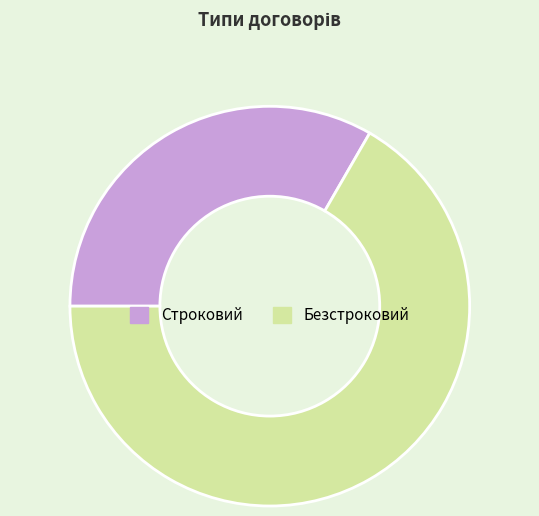

Which category accounts for the majority?

Безстроковий